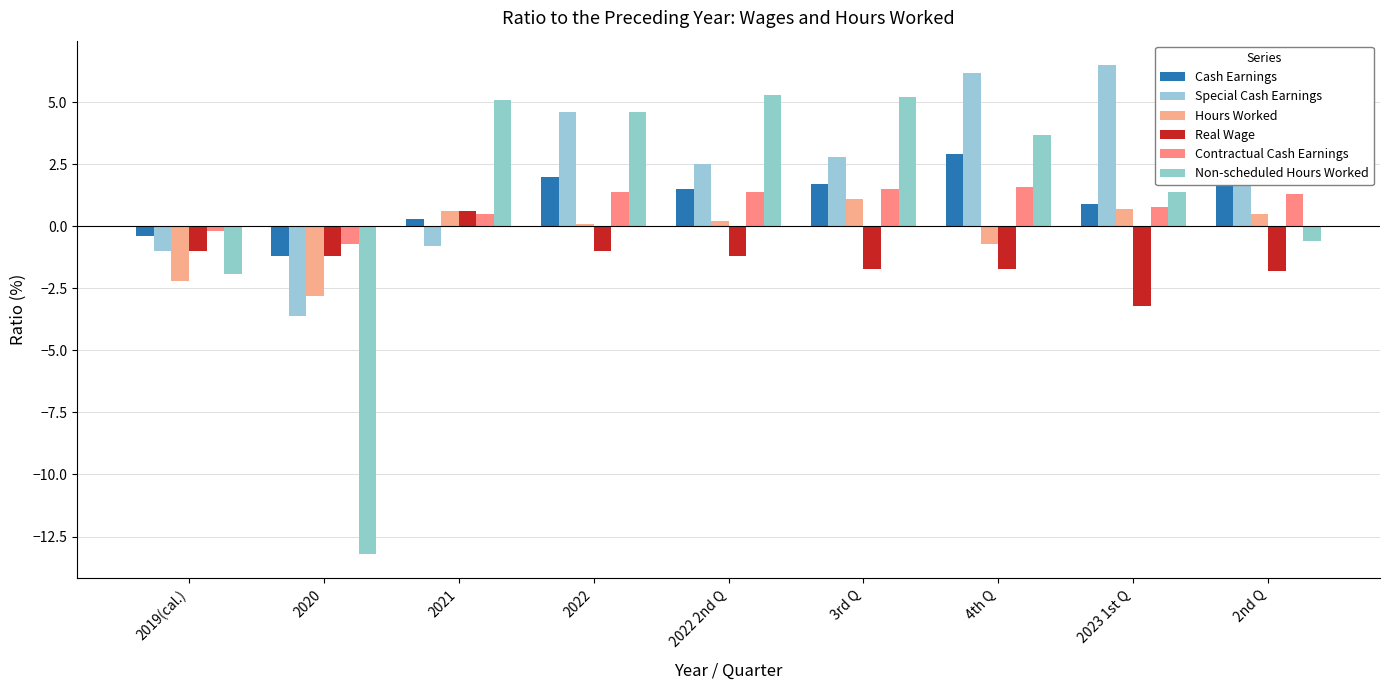

What is the minimum value for Special Cash Earnings?

-3.6